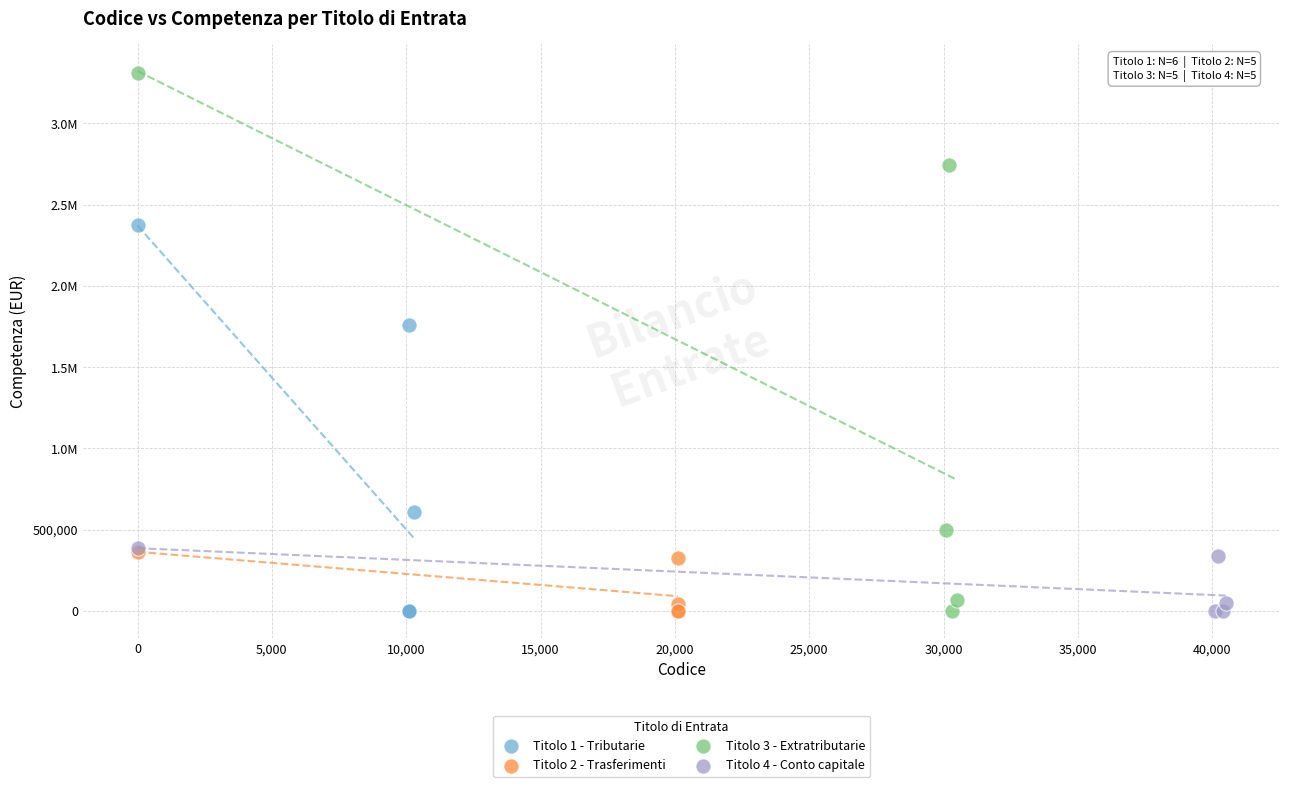

What are all the series names shown in the legend?

Titolo 1 - Tributarie, Titolo 2 - Trasferimenti, Titolo 3 - Extratributarie, Titolo 4 - Conto capitale